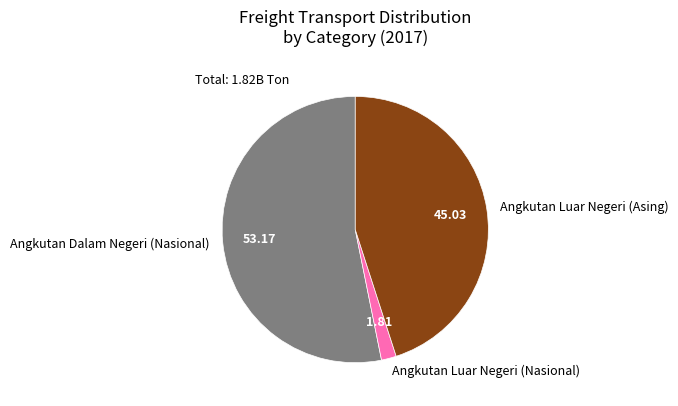

Do Angkutan Dalam Negeri (Nasional) and Angkutan Luar Negeri (Asing) together represent more than half of the pie?

Yes